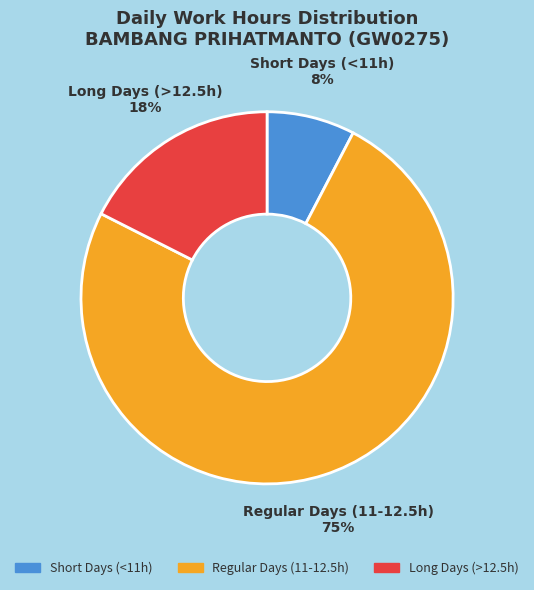

To the nearest percent, what percentage of the pie is Short Days (<11h)?

8%